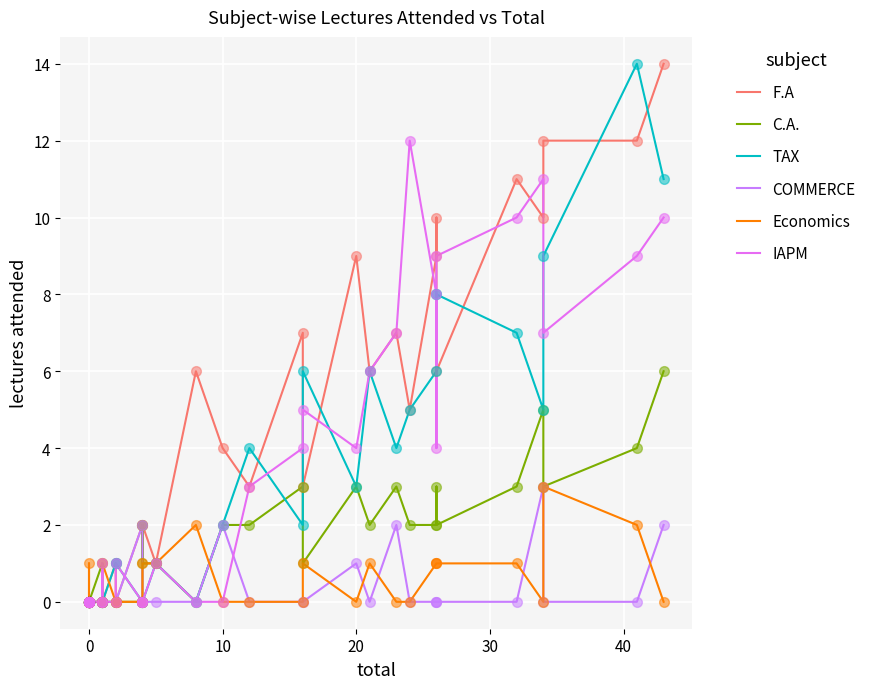

What are all the series names shown in the legend?

F.A, C.A., TAX, COMMERCE, Economics, IAPM